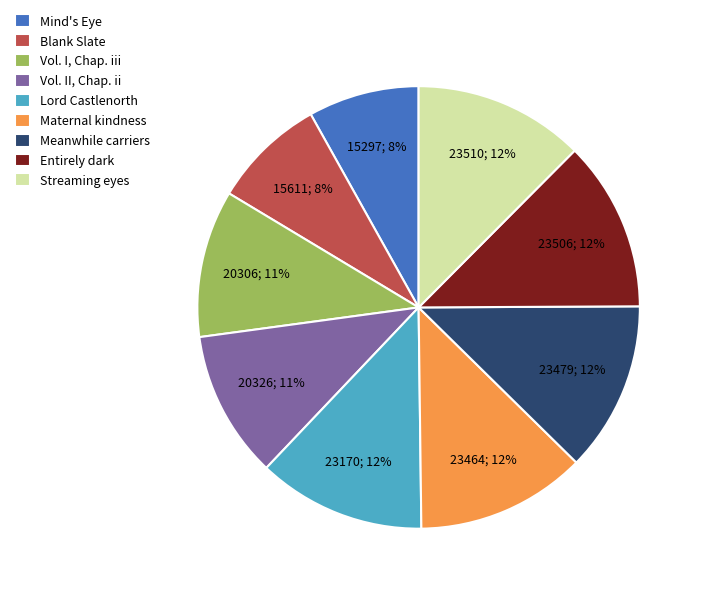

To the nearest percent, what is the combined percentage of Lord Castlenorth and Vol. II, Chap. ii?

23%